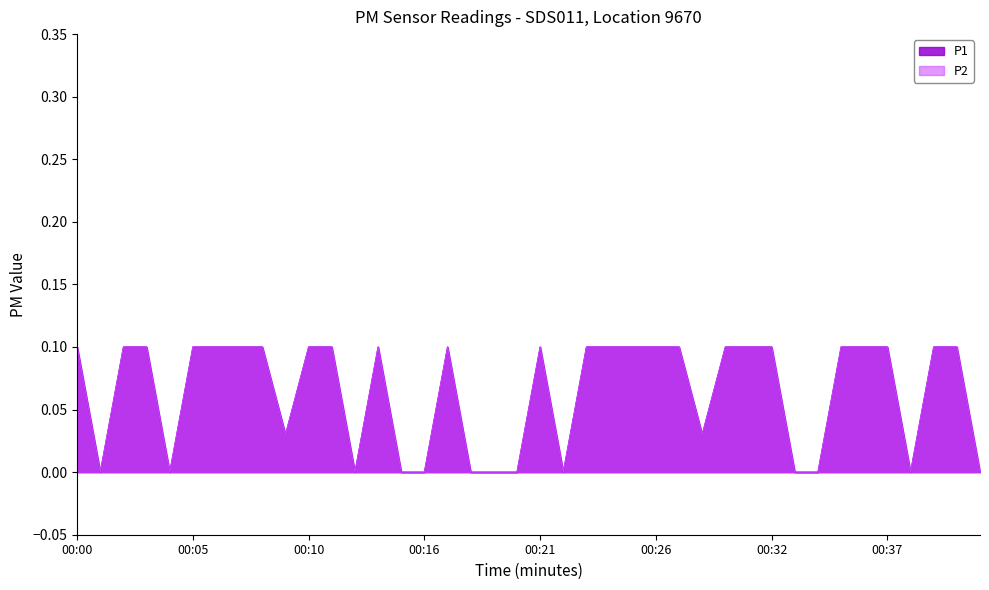

What are all the series names shown in the legend?

P1, P2